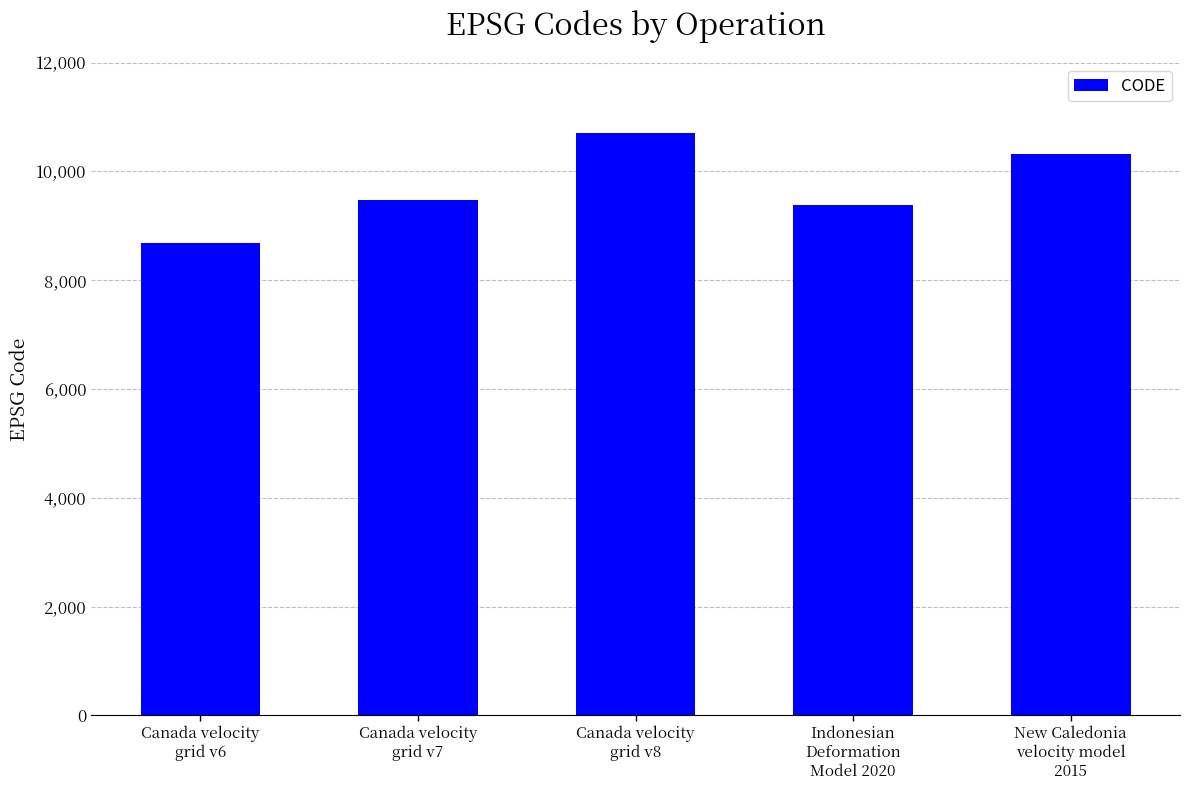

Is it true that the value at Canada velocity
grid v6 is 3186?

False